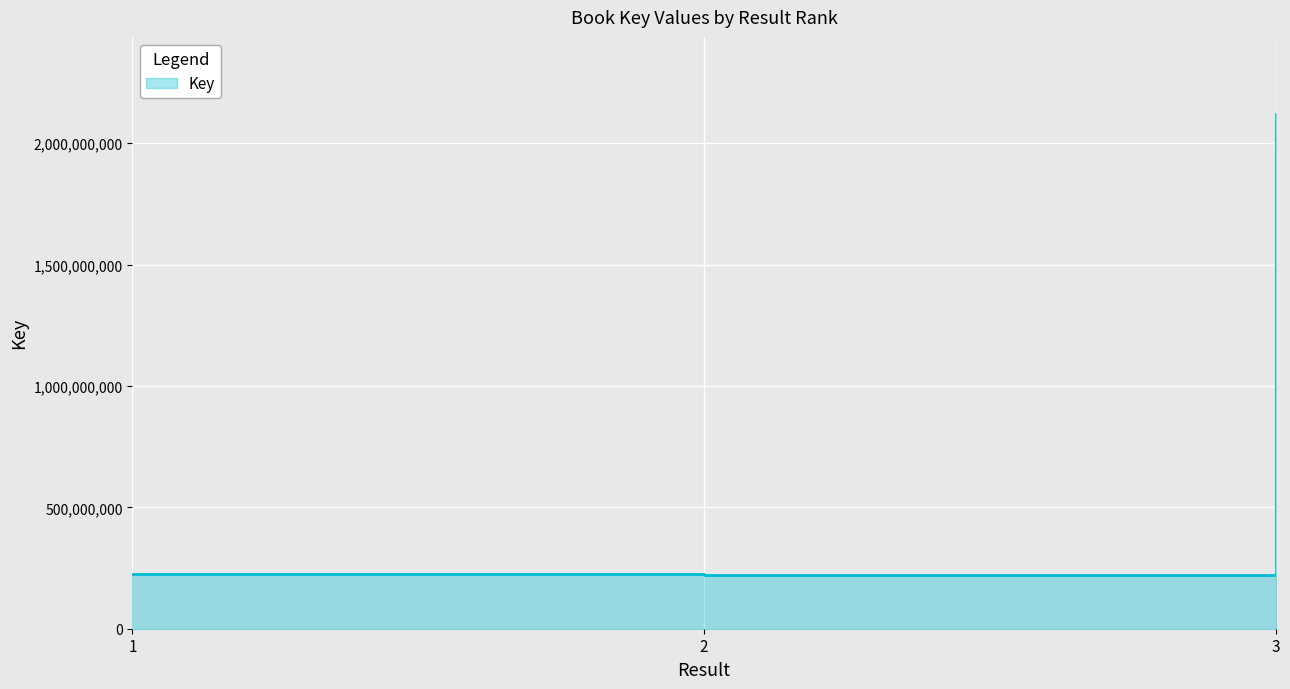

How many data points does each series have?

3